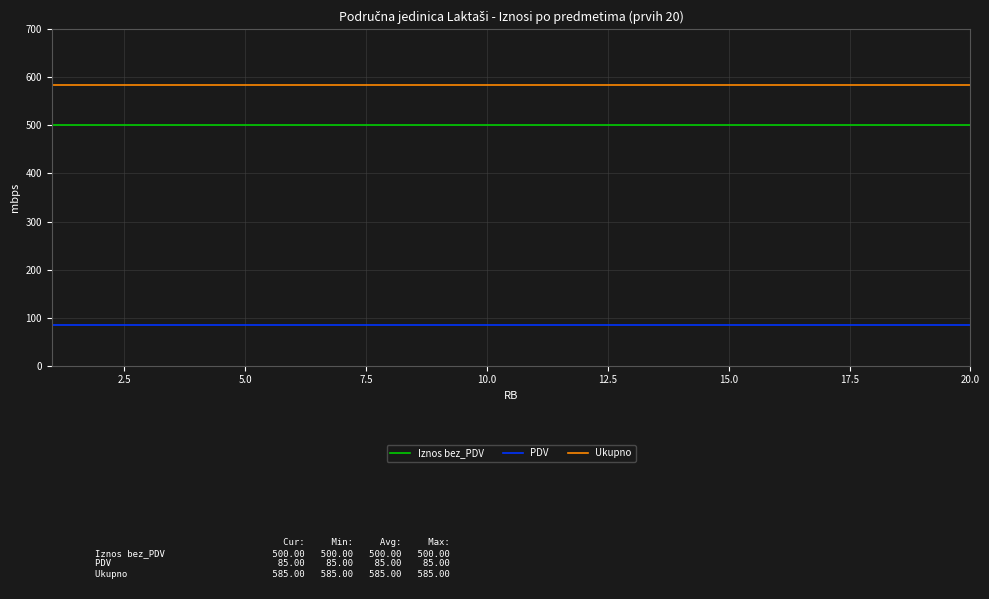

Rank the series by their average value, from lowest to highest.

PDV, Iznos bez_PDV, Ukupno